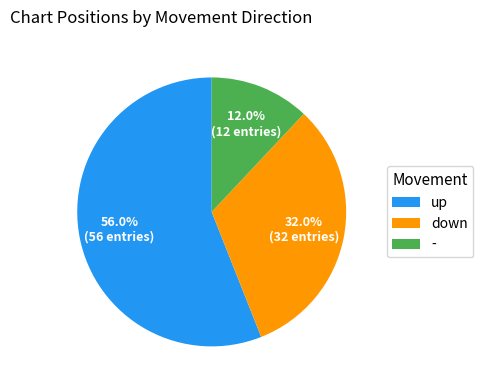

Does up account for over 50% of the chart?

Yes